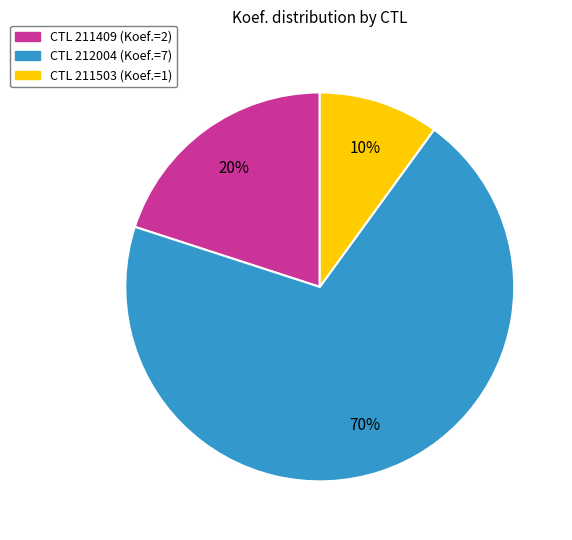

To the nearest percent, what is the difference between the largest and smallest slice percentages?

60%